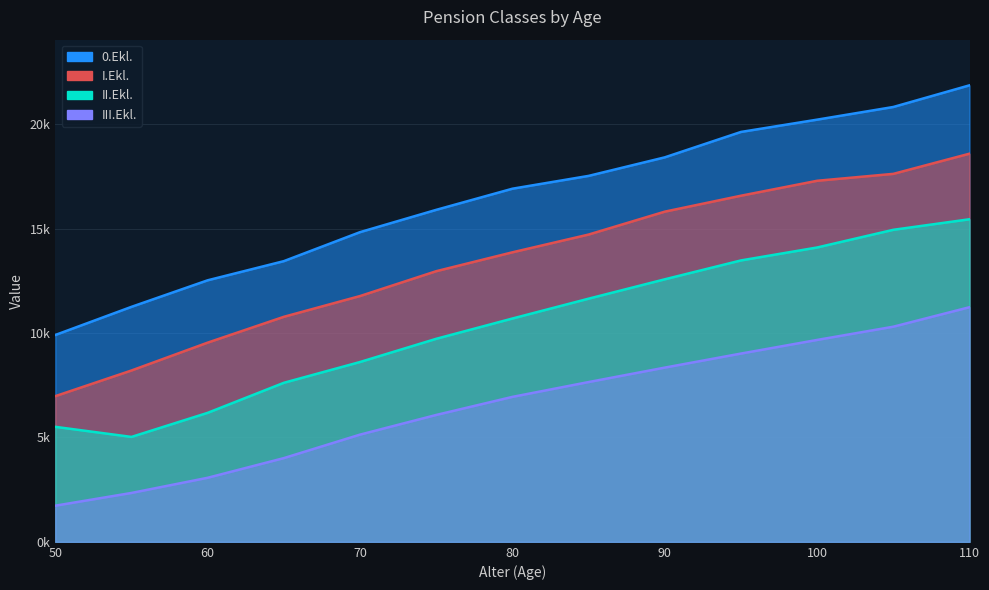

The III.Ekl. series shows 3069.8 at 60. True or false?

True